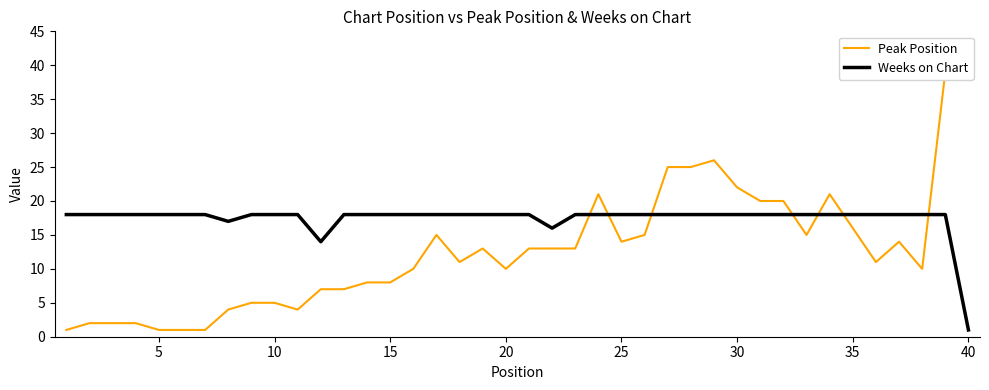

Which category has the lowest value in the Weeks on Chart series?

40